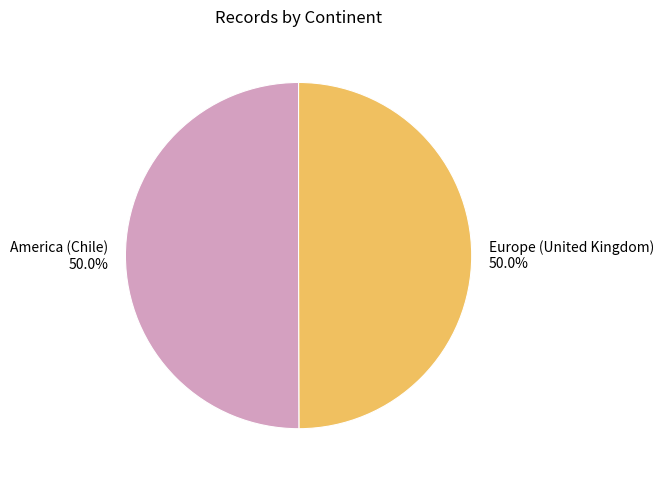

What is the ratio of the value at America (Chile) to the value at Europe (United Kingdom)?

1.0